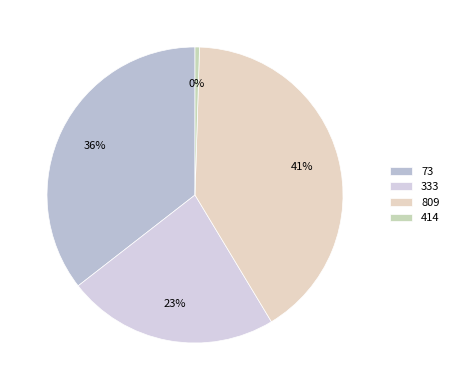

How many segments does this pie chart have?

4